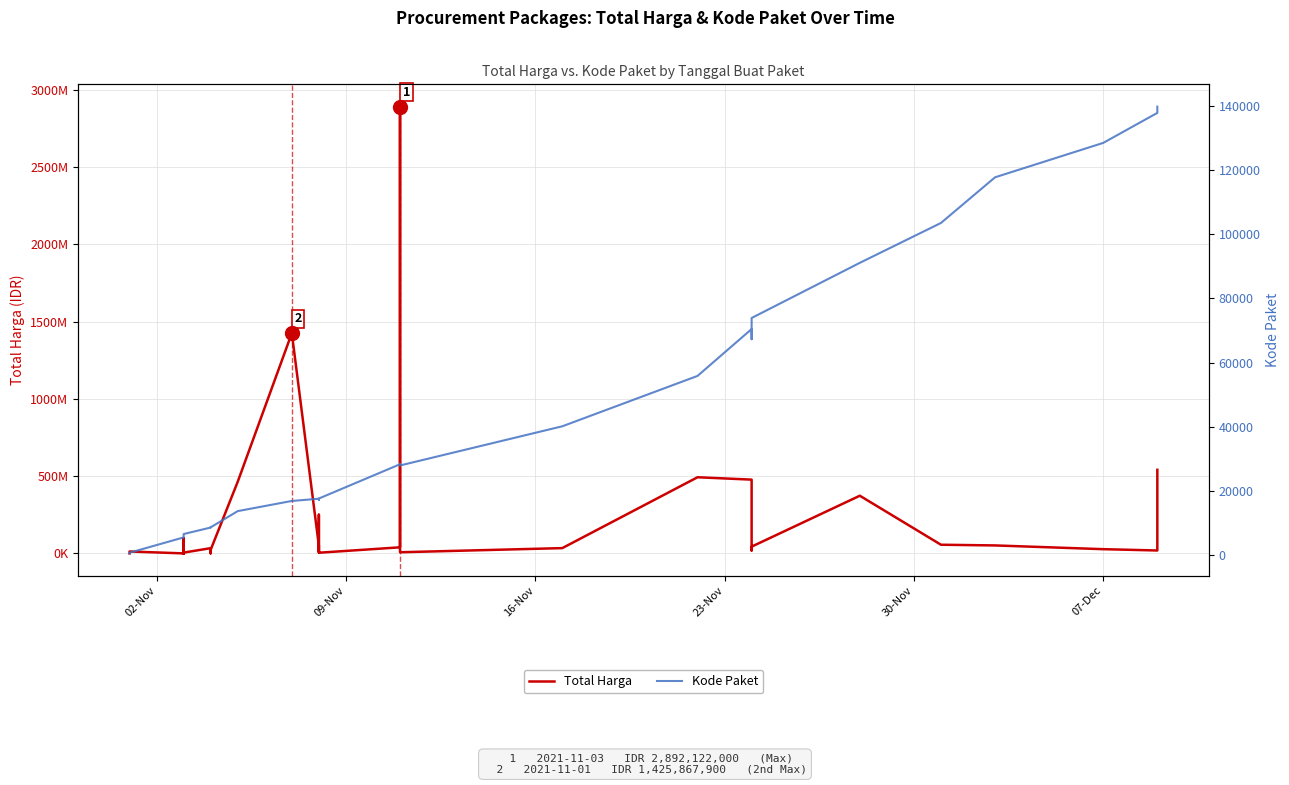

How many lines are shown in the chart?

2